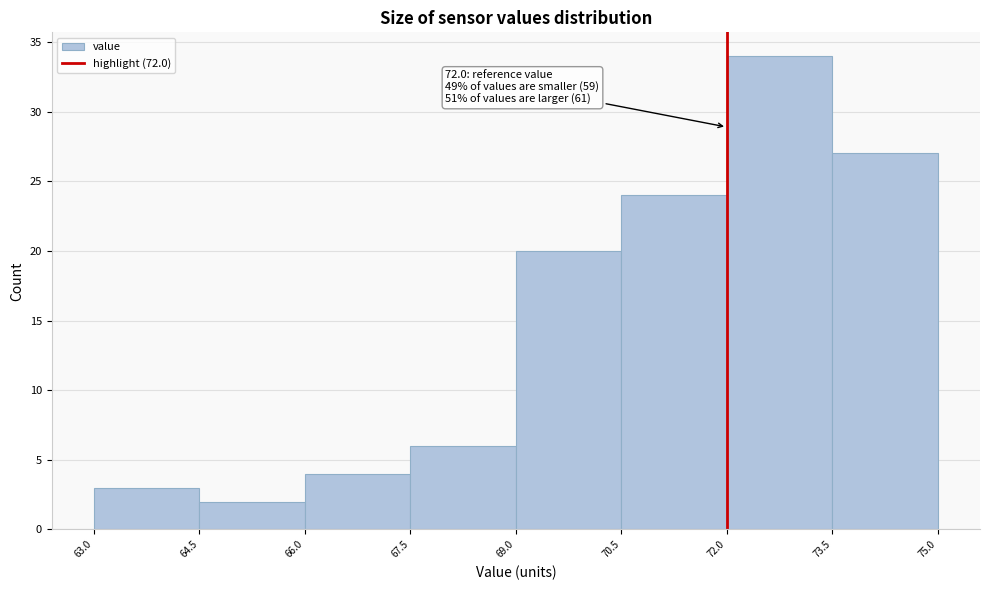

Over which range of the x-axis is the bar tallest?

72.0 to 73.5